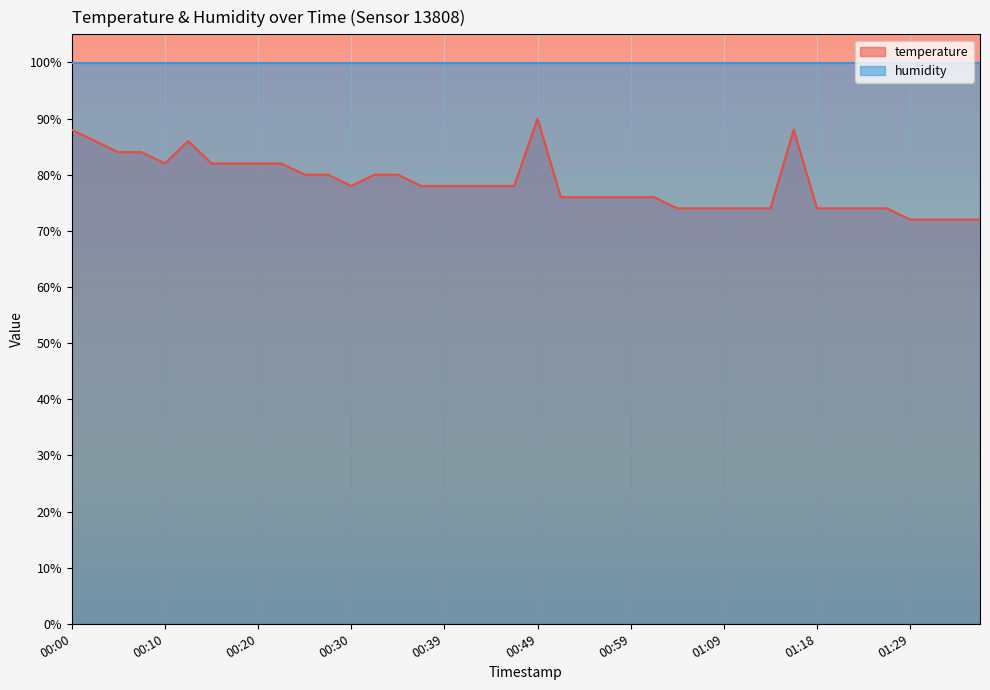

The chart shows a value of 47 at 01:31. True or false?

False